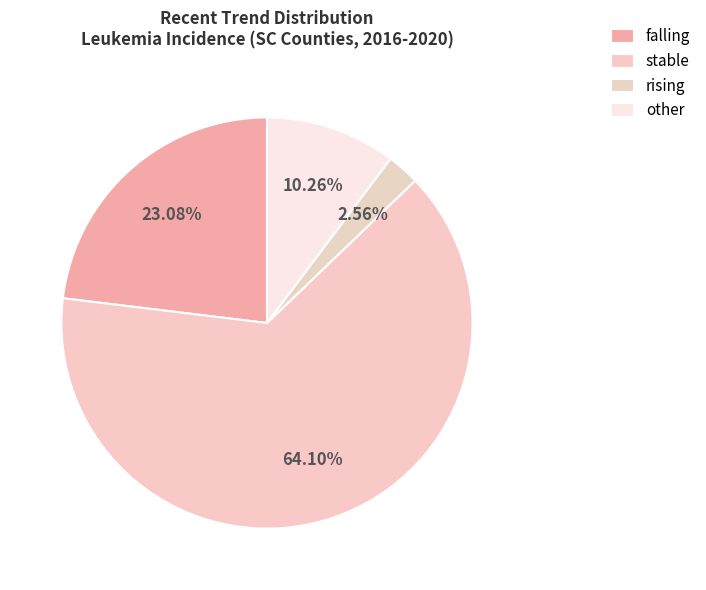

Count the number of slices in the pie.

4